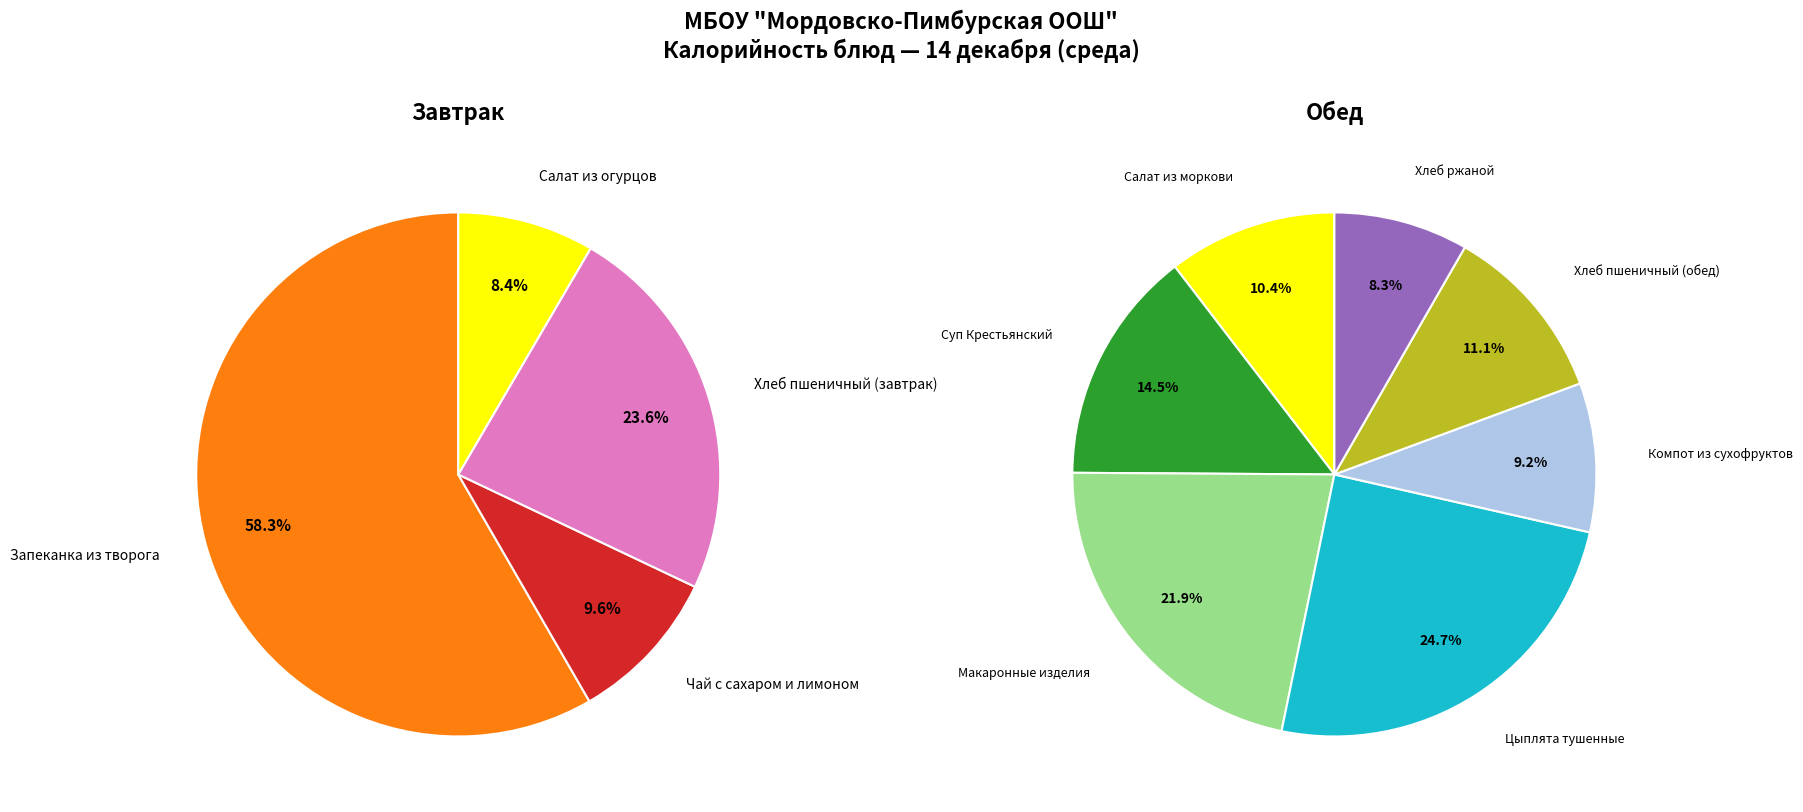

What is the largest slice in the pie chart?

Запеканка из творога